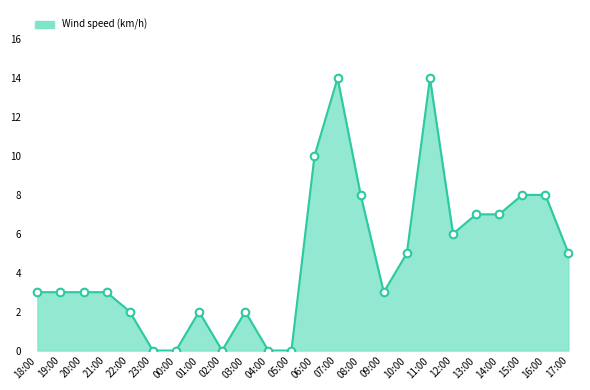

What is the change in value from 03:00 to 08:00?

+6